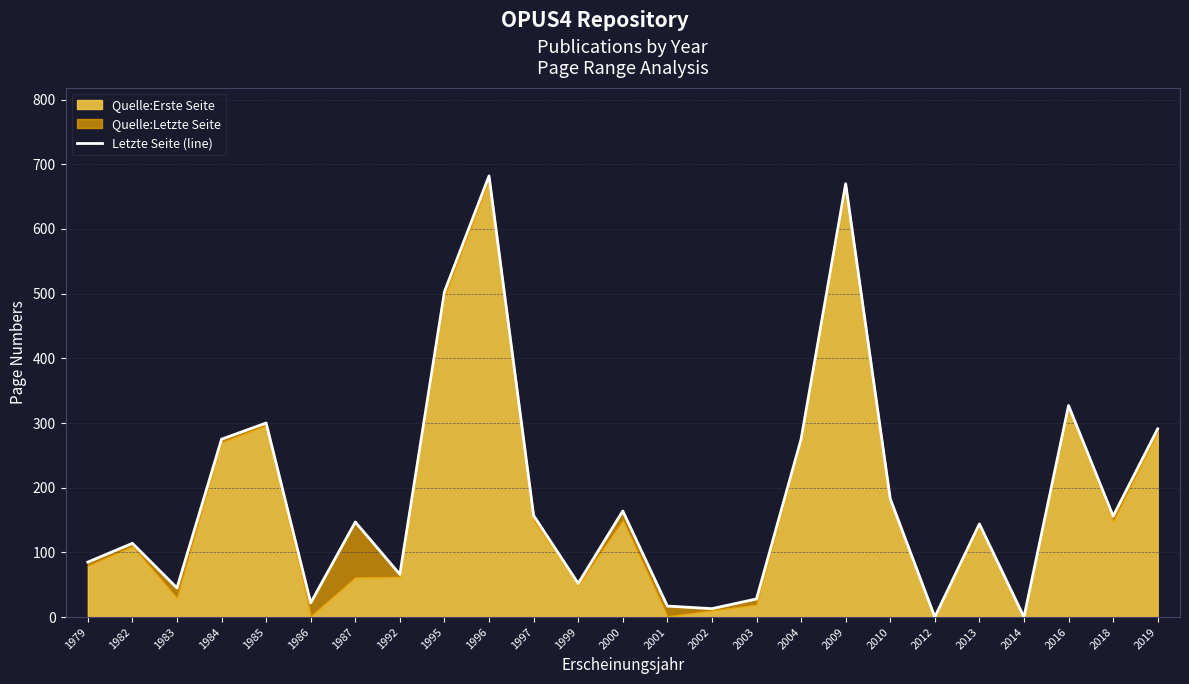

What is the greatest value displayed?

682